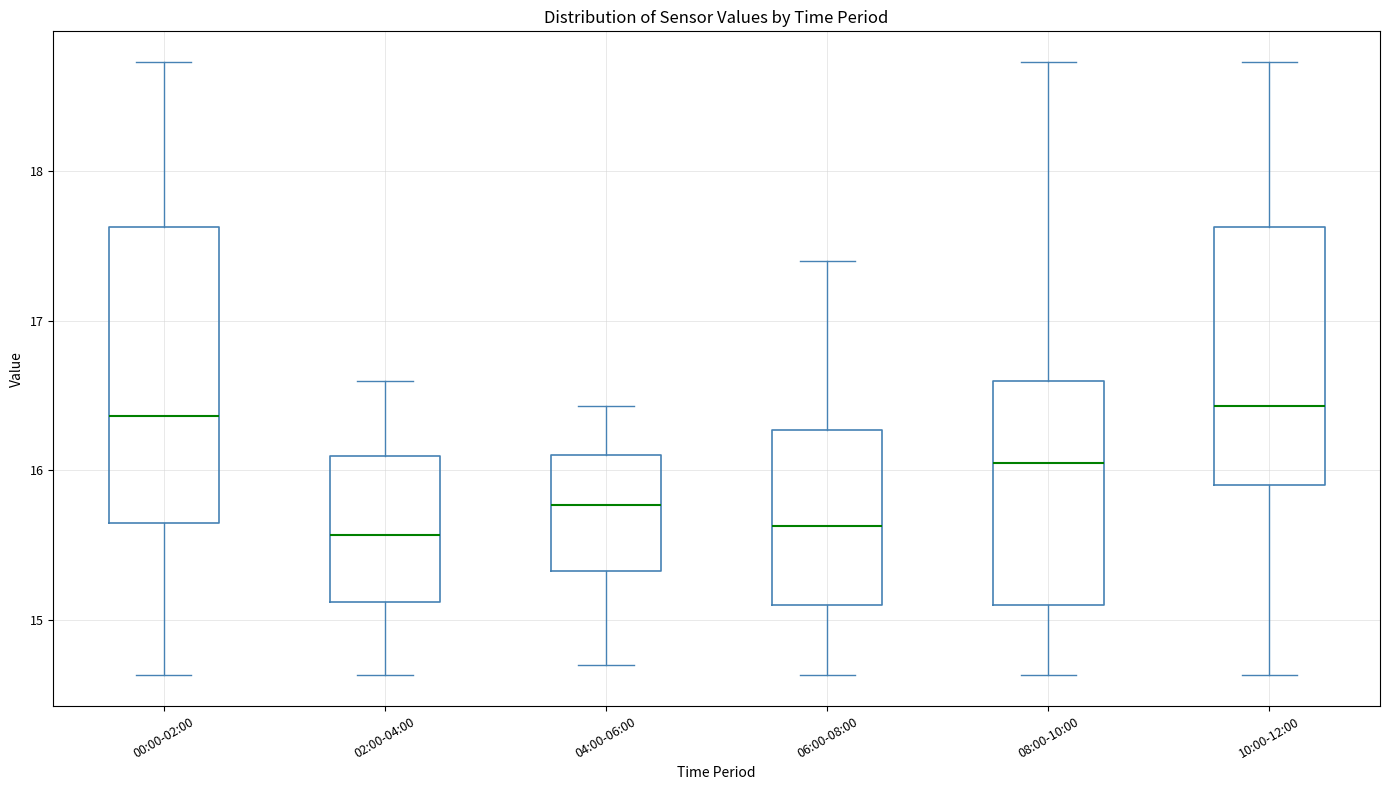

Where does the median line of the box for 10:00-12:00 sit on the y-axis? The values are not printed on the chart, so give them approximately, as read against the axis.

16.4